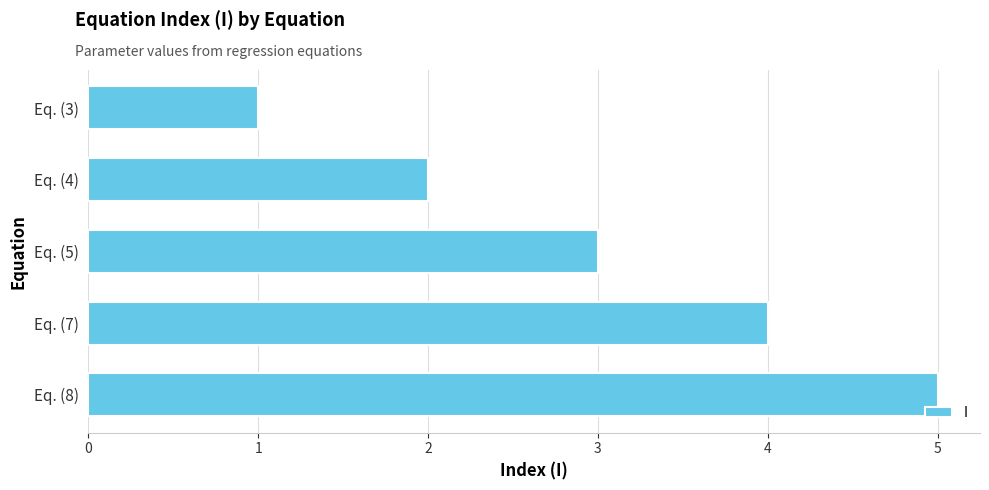

What is the difference between the maximum and minimum values?

4